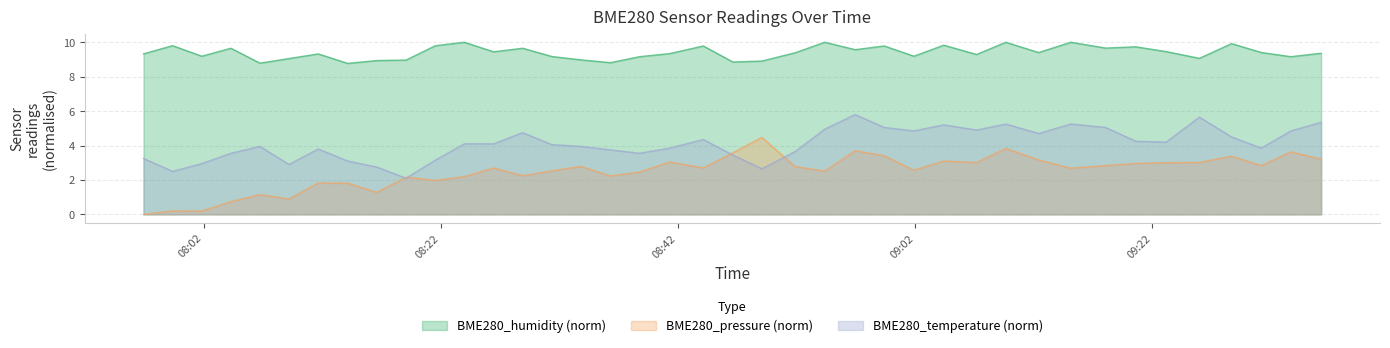

What is the approximate value of BME280_pressure_norm at 2022/06/11 08:59:23?

3.4